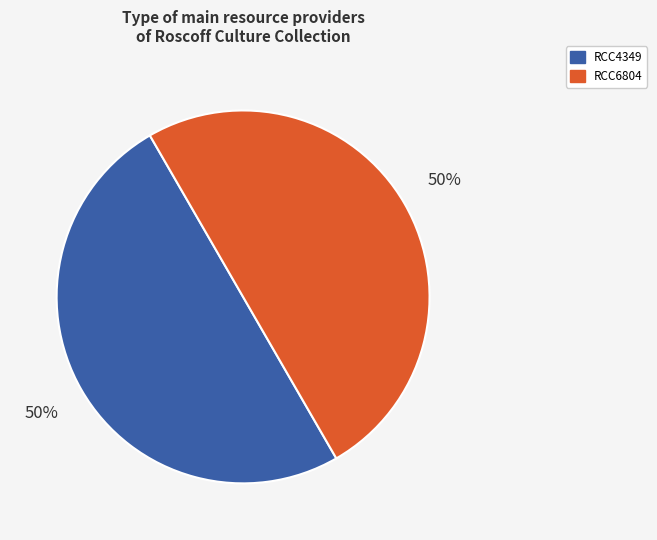

Do RCC6804 and RCC4349 together represent more than half of the pie?

Yes